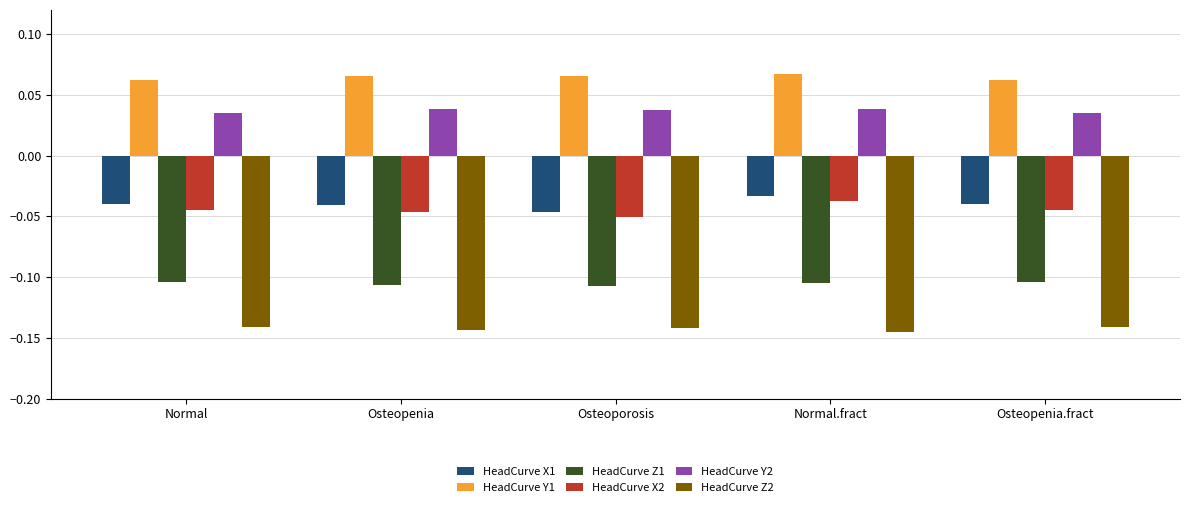

The HeadCurve Y1 series shows 0.0 at Normal.fract. True or false?

False